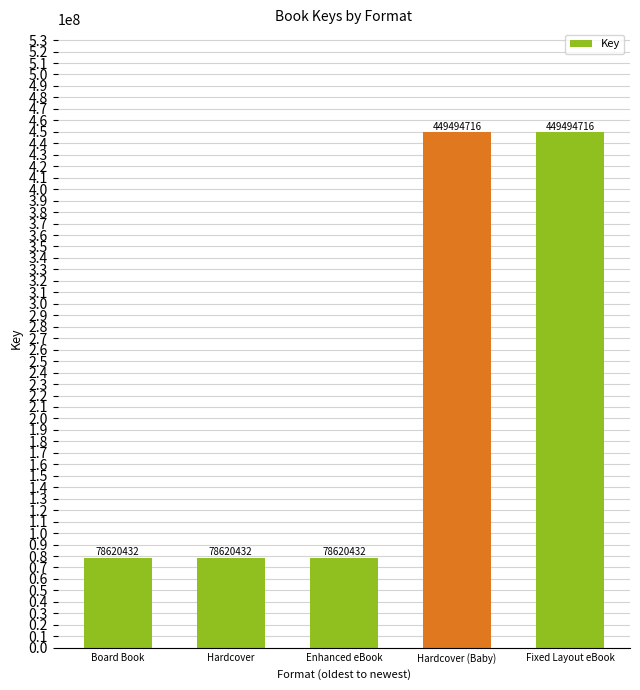

What is the sum of the values at Hardcover and Fixed Layout eBook?

528115148